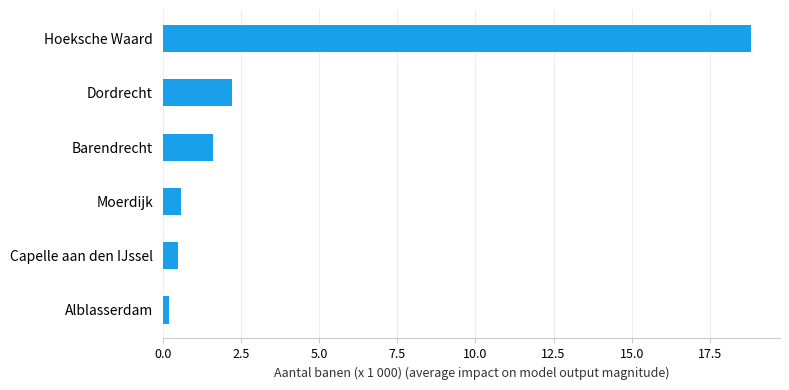

What value does the data have at Dordrecht?

2.2